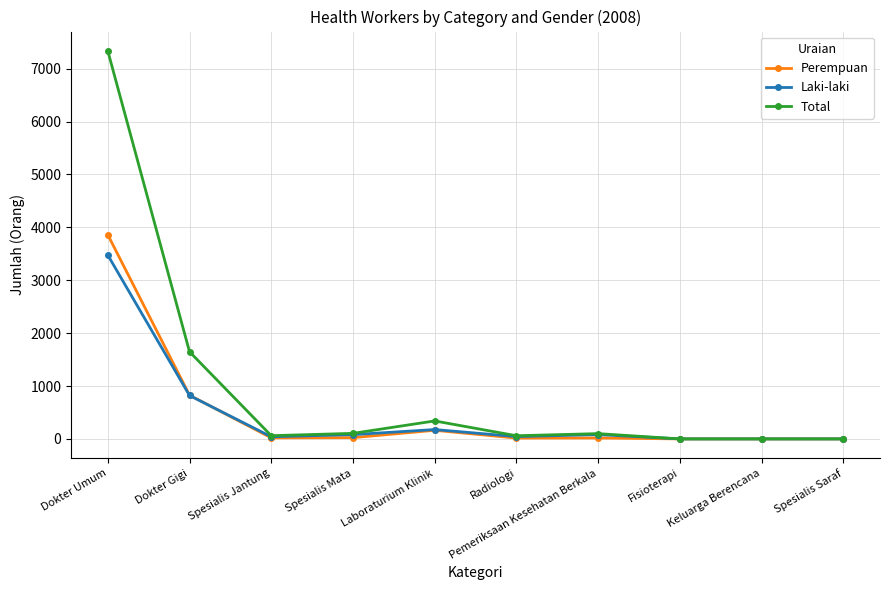

What is the label of the 6th point from the left?

Radiologi